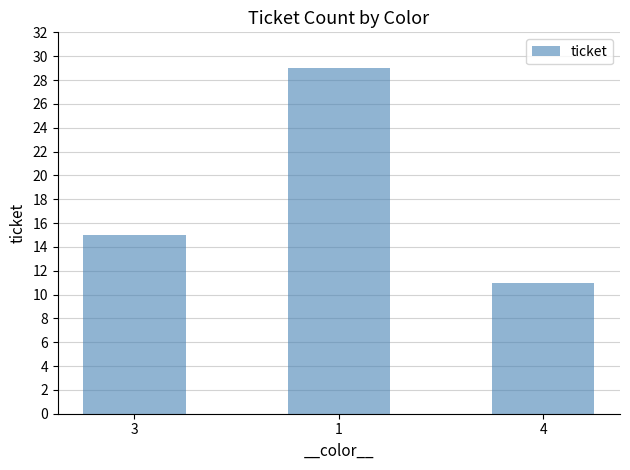

Reading right to left, extract all data points from this chart.

4=11	1=29	3=15